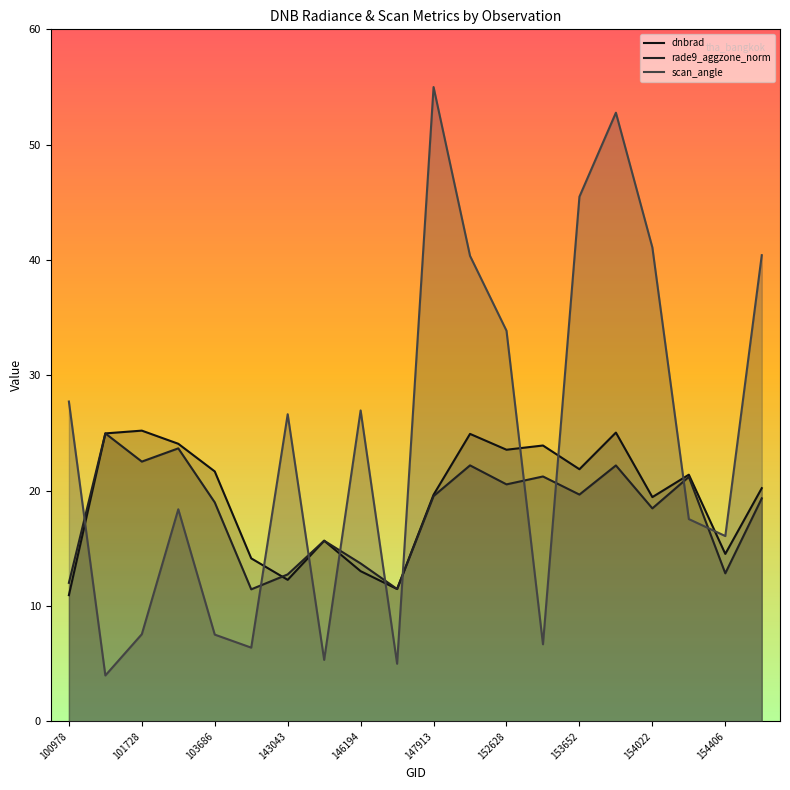

At 101728, list the series in order from largest to smallest.

dnbrad, rade9_aggzone_norm, scan_angle